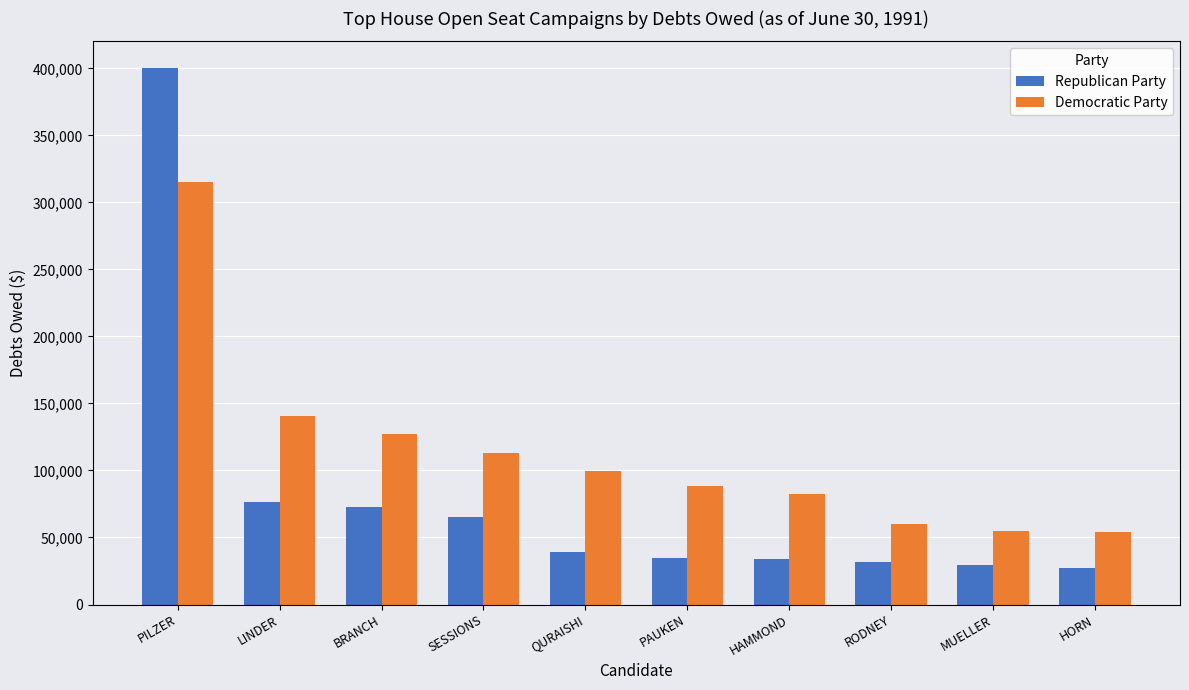

What is the lowest value of the Democratic Party series?

54000